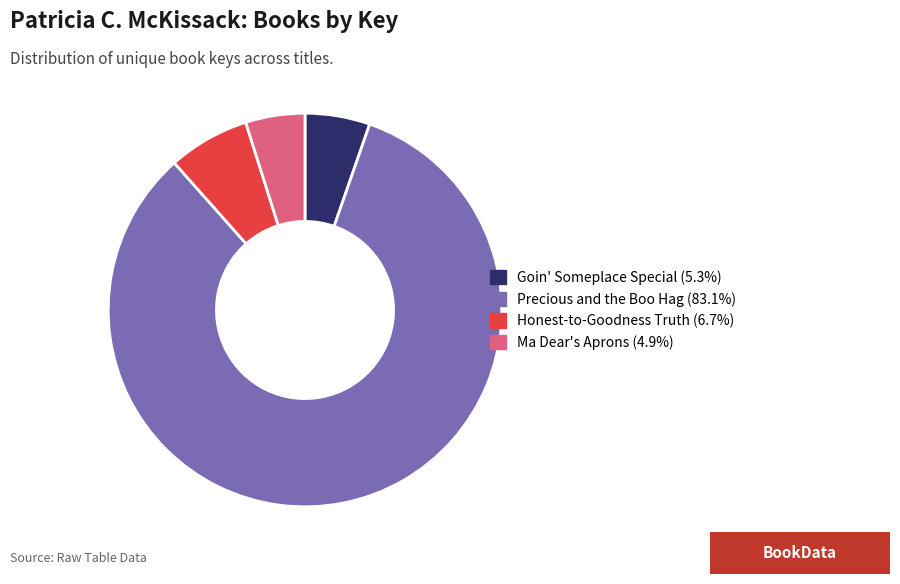

Is the sum of Honest-to-Goodness Truth and Ma Dear's Aprons greater than half?

No